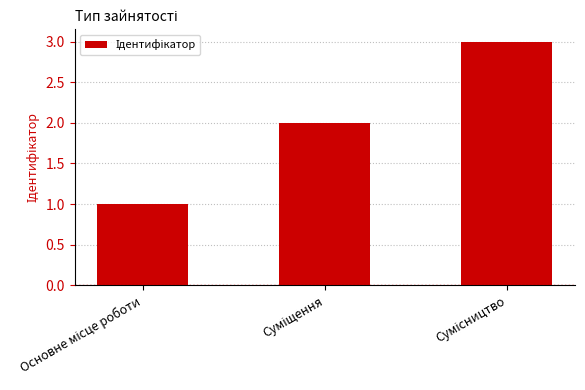

How many values are between 1 and 3?

3